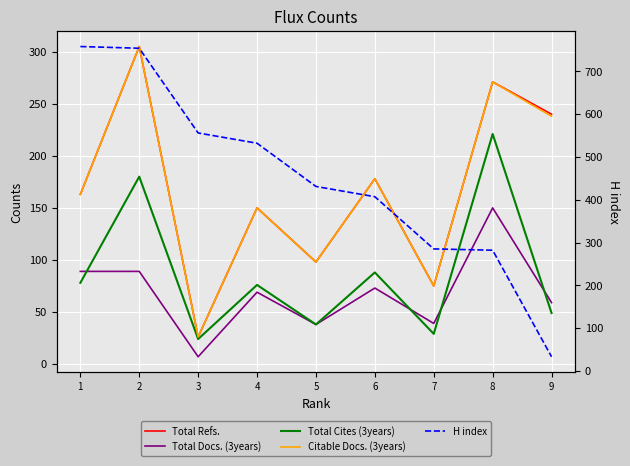

What value does the Total Refs. series have at 5?

98